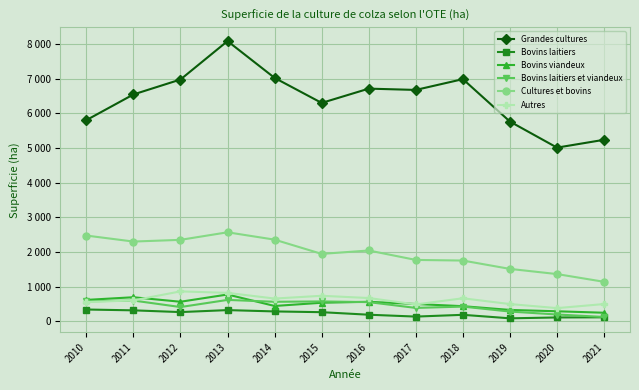

Does the chart have visible grid lines?

Yes